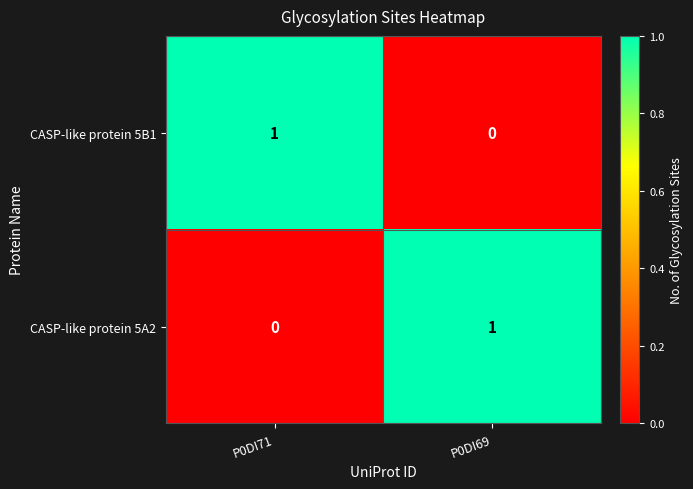

Which category has the lowest value in the CASP-like protein 5A2 series?

P0DI71